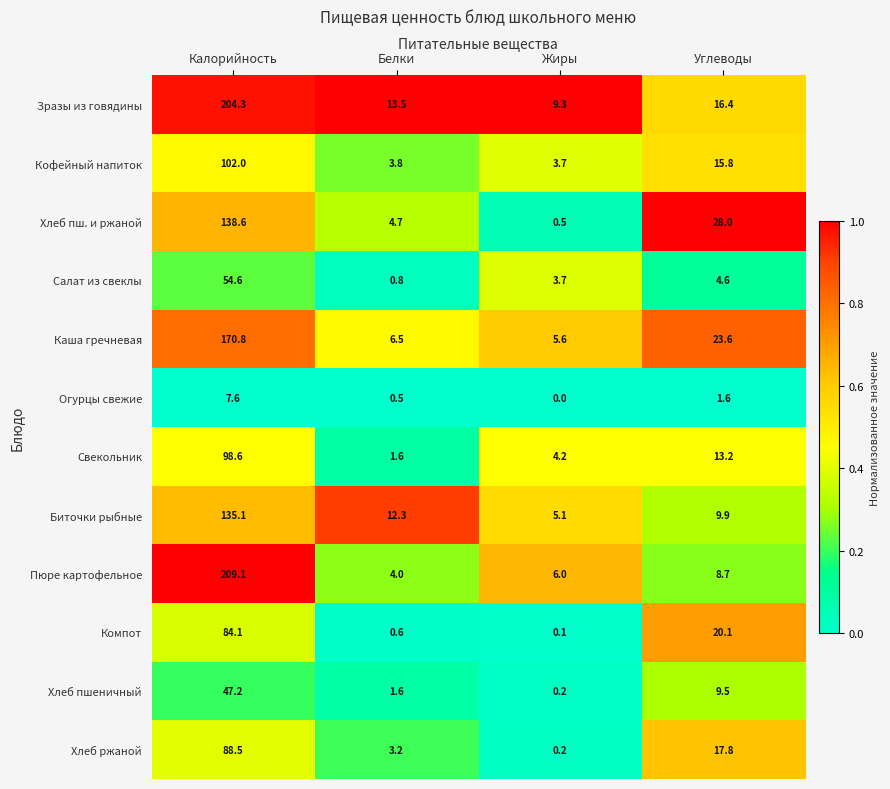

Read the Салат из свеклы value at Жиры.

3.7